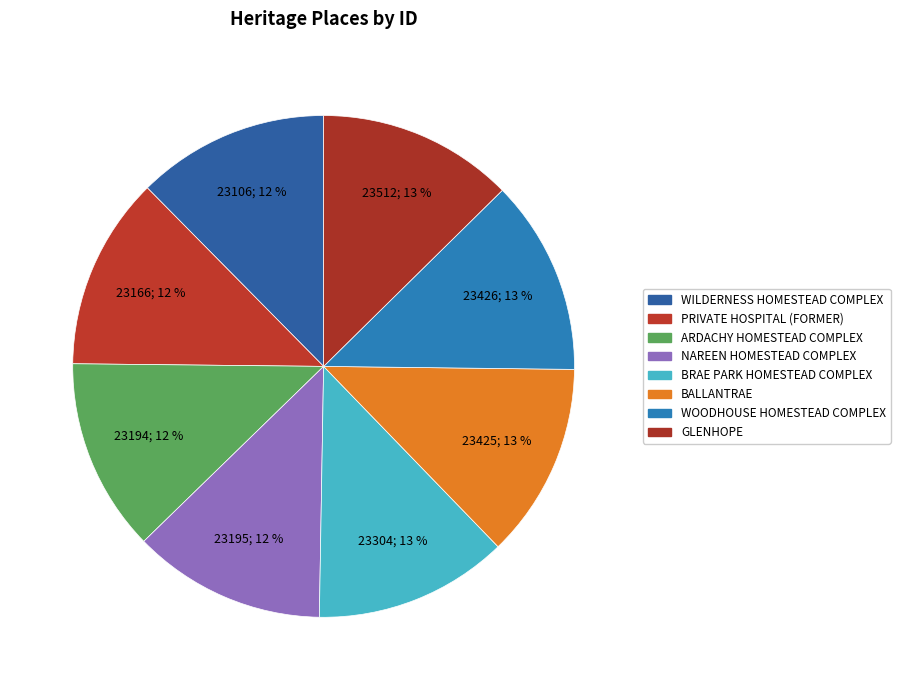

Is it true that WOODHOUSE HOMESTEAD COMPLEX is 13% of the pie?

True